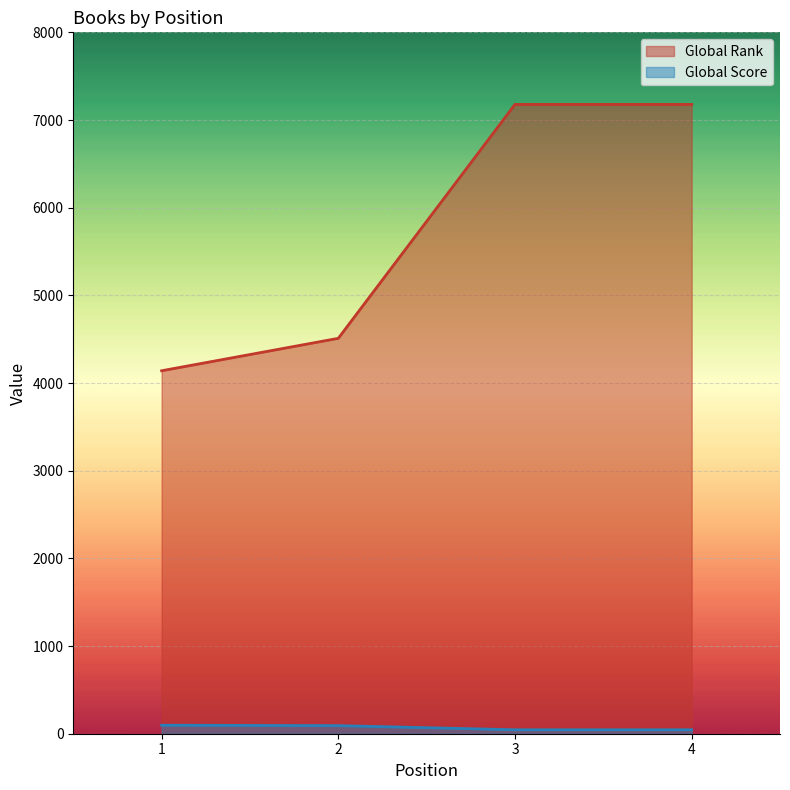

How many values in the Global Score series are below 92?

2